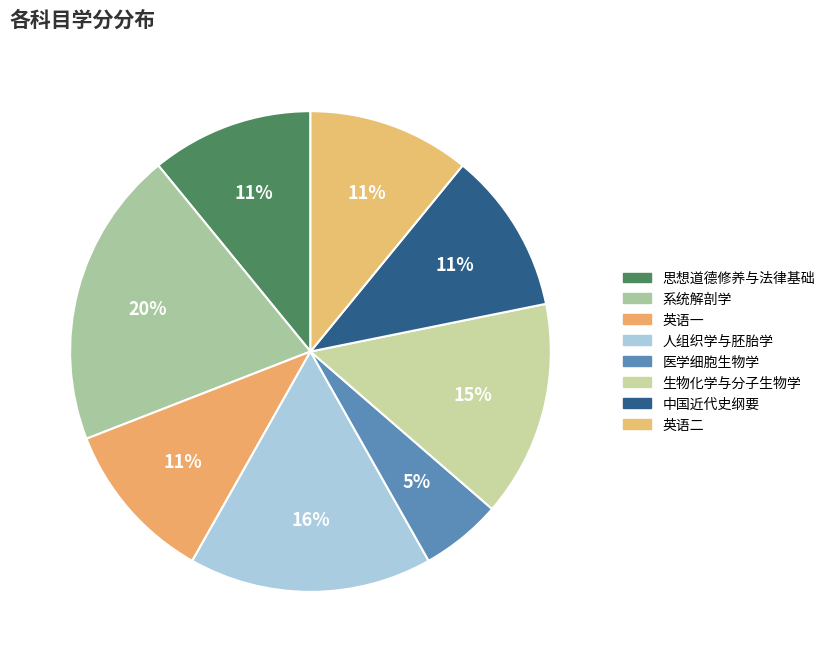

Does any single category account for the majority?

No